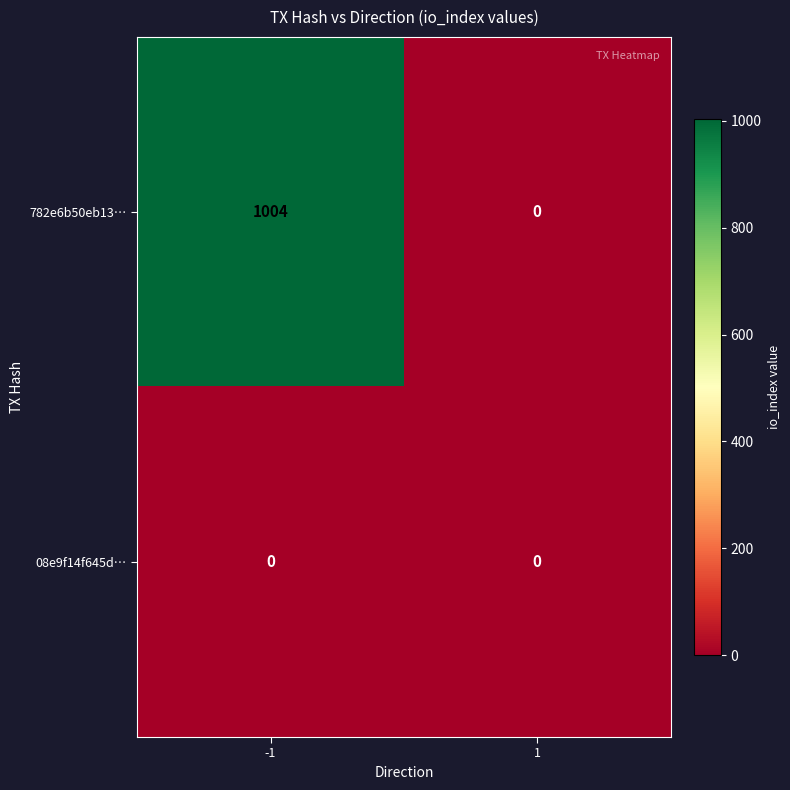

Reading left to right, what are all the values shown in this chart?

782e6b50eb13…: -1=1004	1=0
08e9f14f645d…: -1=0	1=0